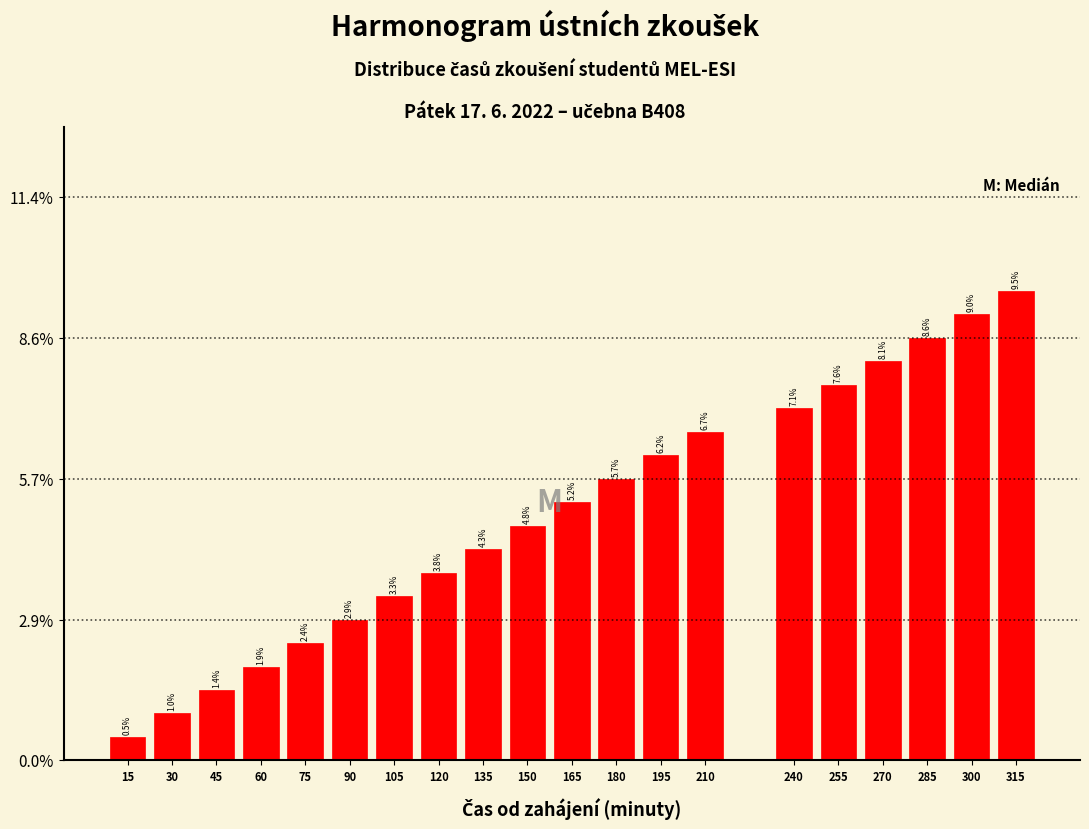

Does the chart contain any negative values?

No